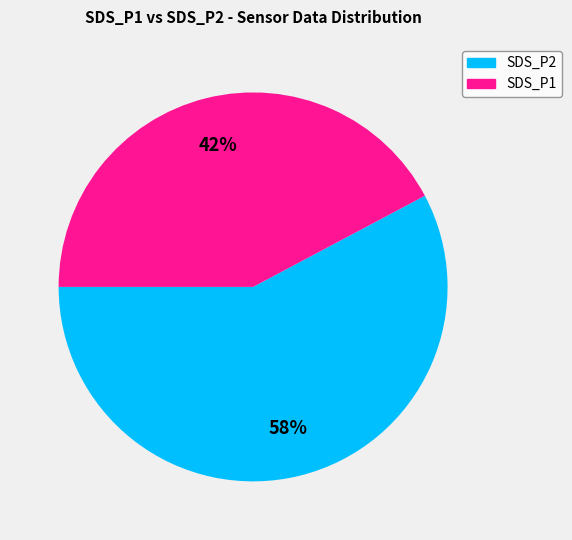

To the nearest percent, what is the average slice percentage?

50%